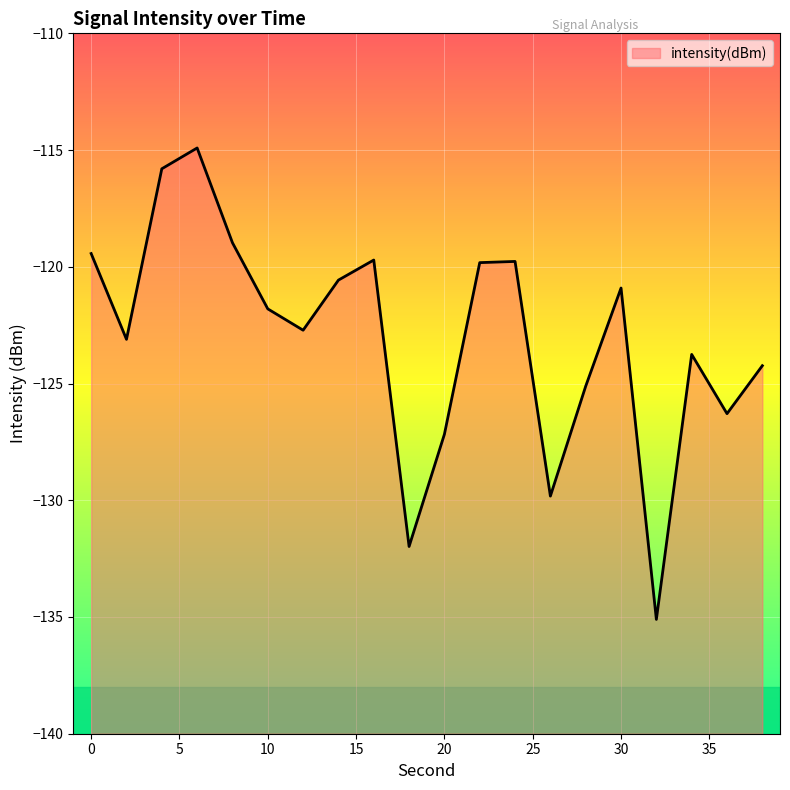

How many interior local valleys (lower than both neighbors) does the data have?

6